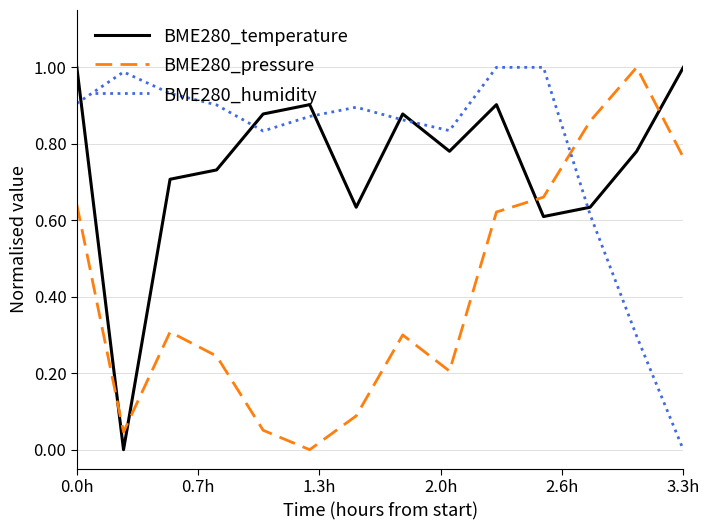

How many categories are shown in the chart?

14